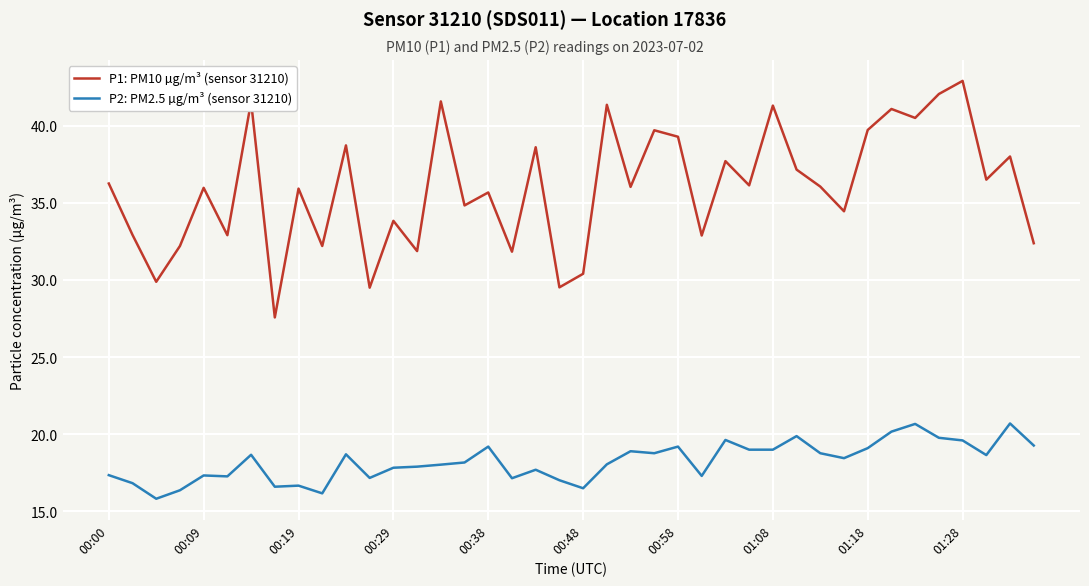

Which series has the largest total across all categories?

P1: PM10 µg/m³ (sensor 31210)